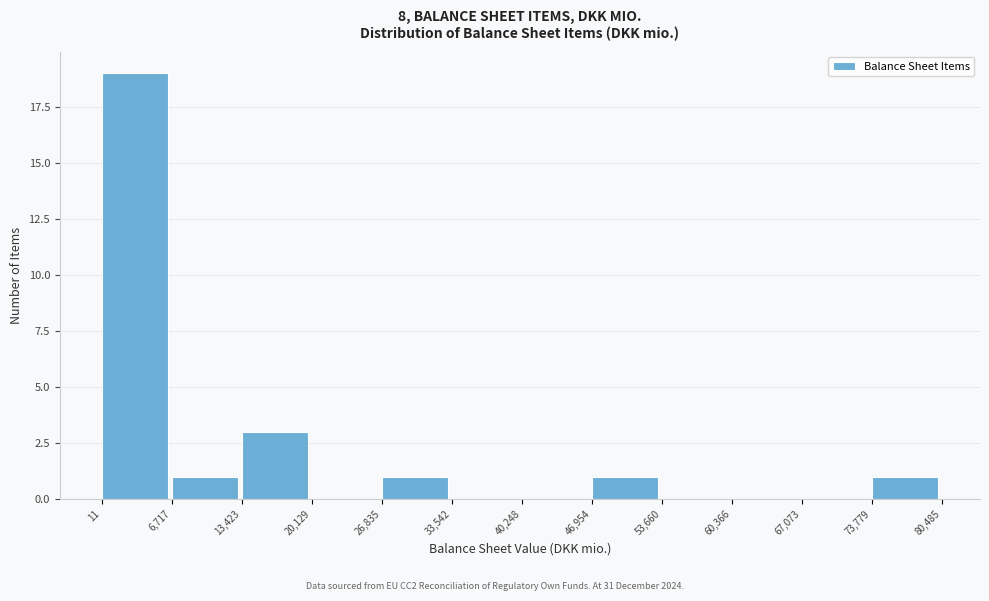

Reading left to right, list every bar in this chart as the range it spans on the x-axis followed by its height. The values are not printed on the chart, so give them approximately, as read against the axis.

11 to 6,717: 19
6,717 to 13,423: 1
13,423 to 20,129: 3
20,129 to 26,835: 0
26,835 to 33,542: 1
33,542 to 40,248: 0
40,248 to 46,954: 0
46,954 to 53,660: 1
53,660 to 60,366: 0
60,366 to 67,073: 0
67,073 to 73,779: 0
73,779 to 80,485: 1